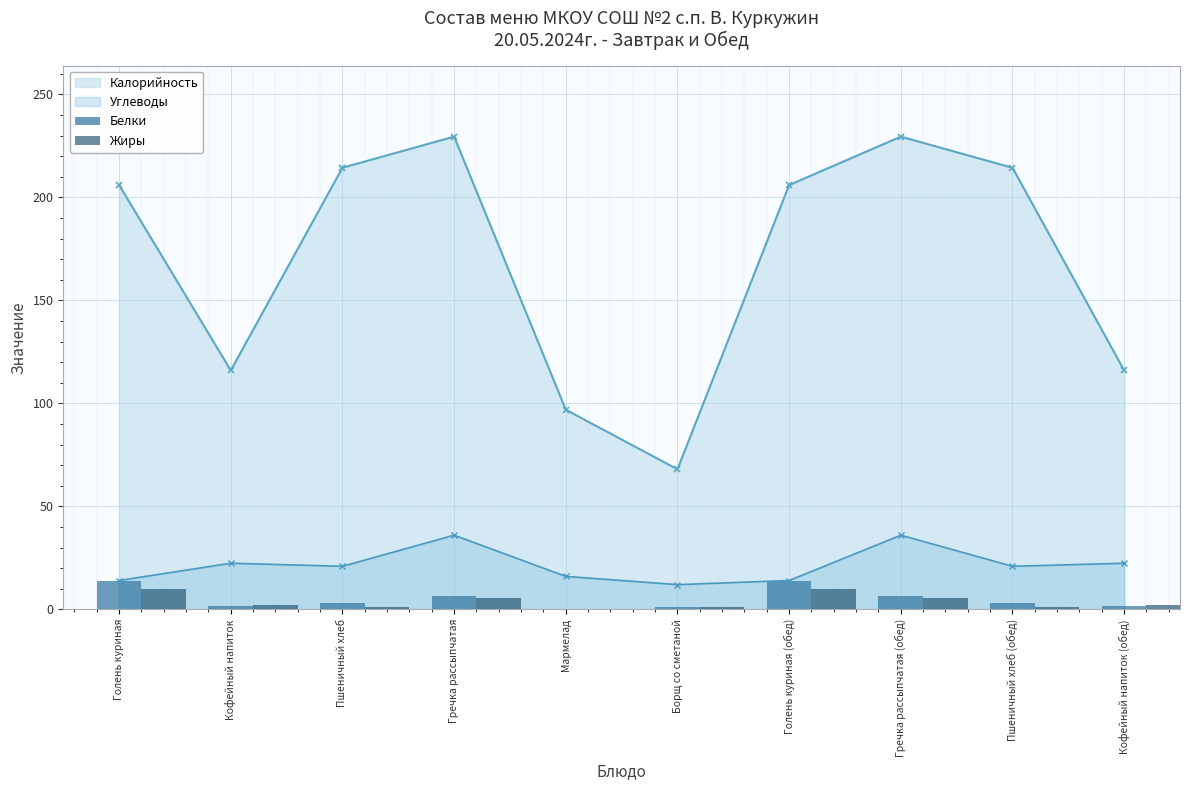

How many categories are shown in the chart?

10